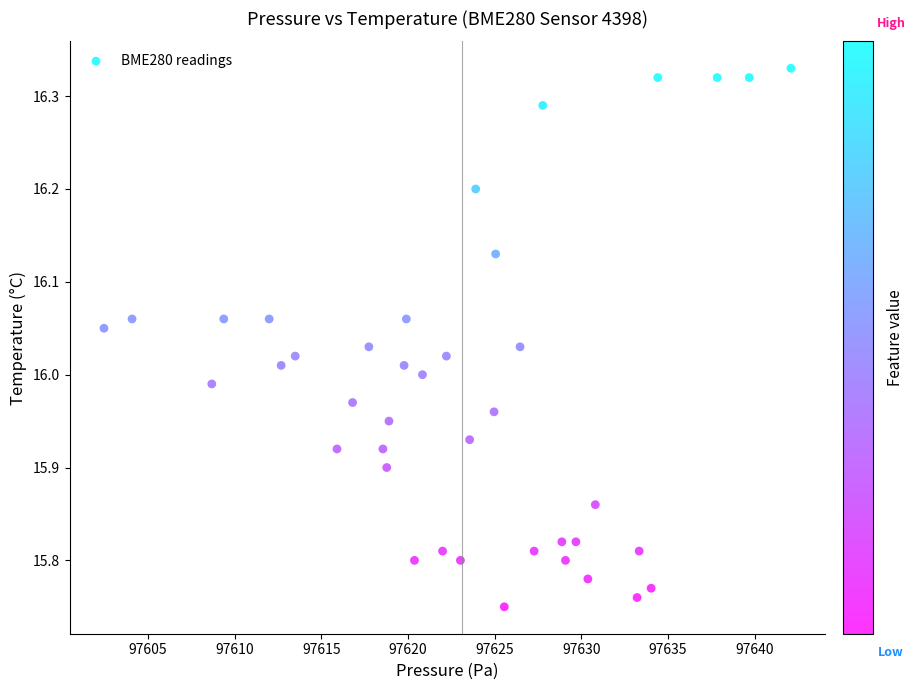

What is the range of Y values (max minus min)?

0.6